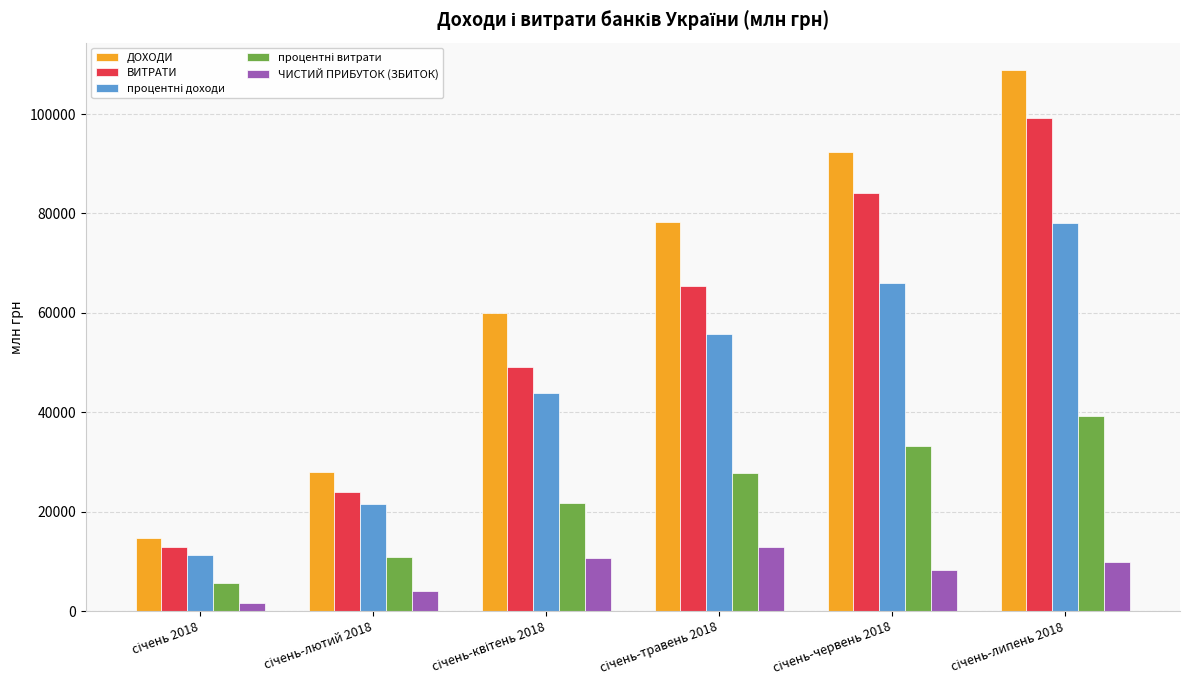

At how many categories does at least one series exceed 67618?

3